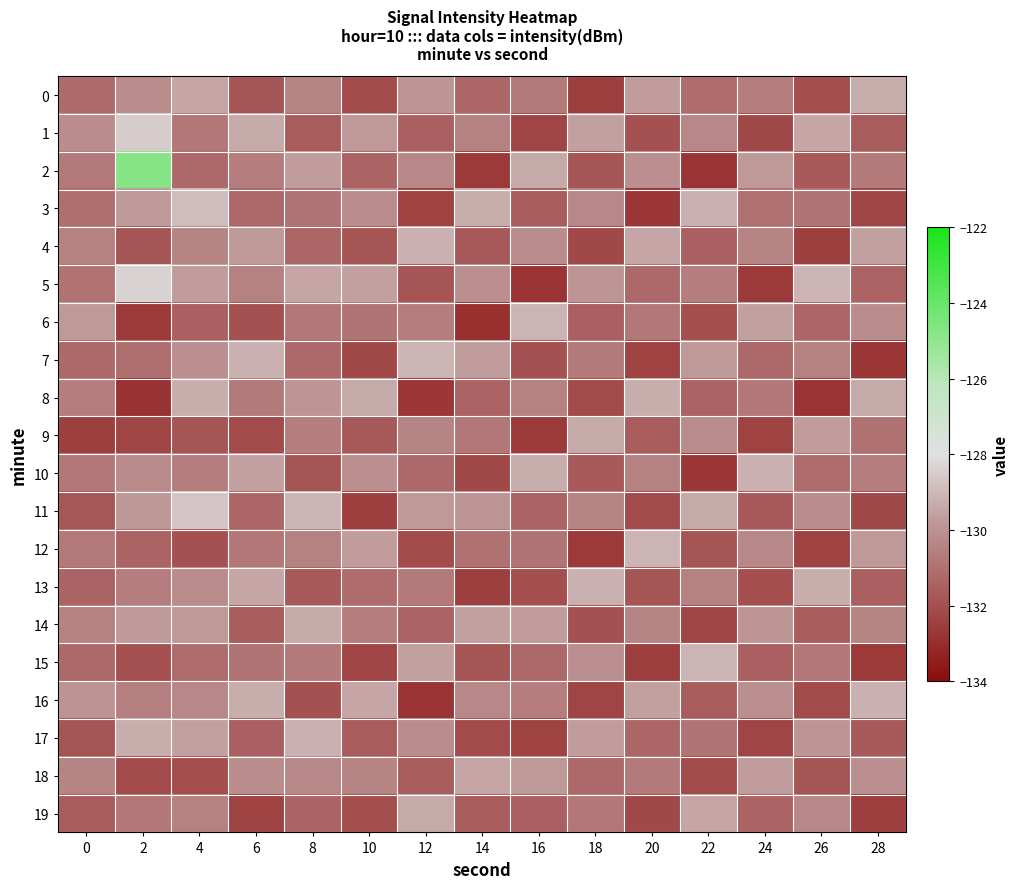

Between 22 and 6, which is larger?

22